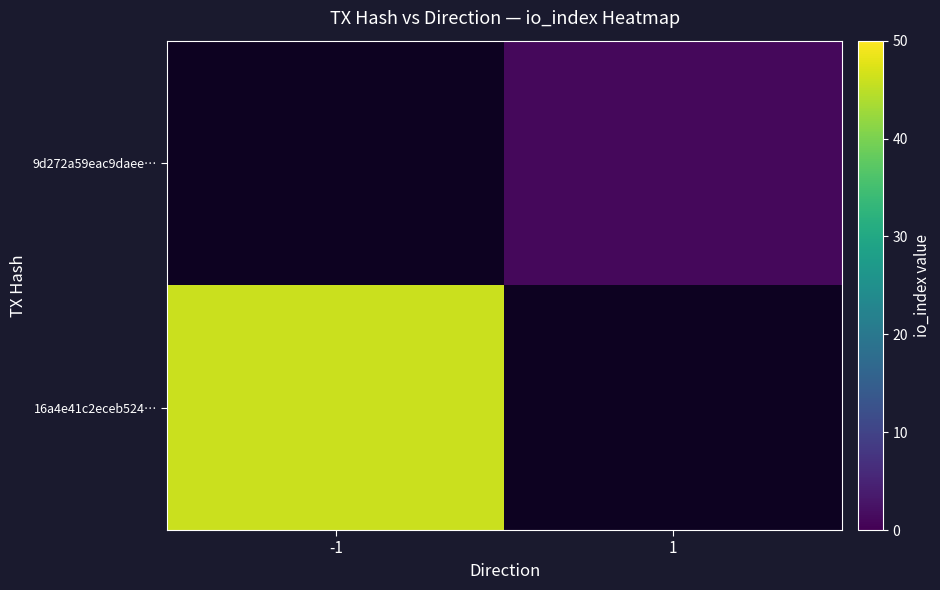

List the labels in order of 16a4e41c2eceb524… value, largest first.

-1, 1